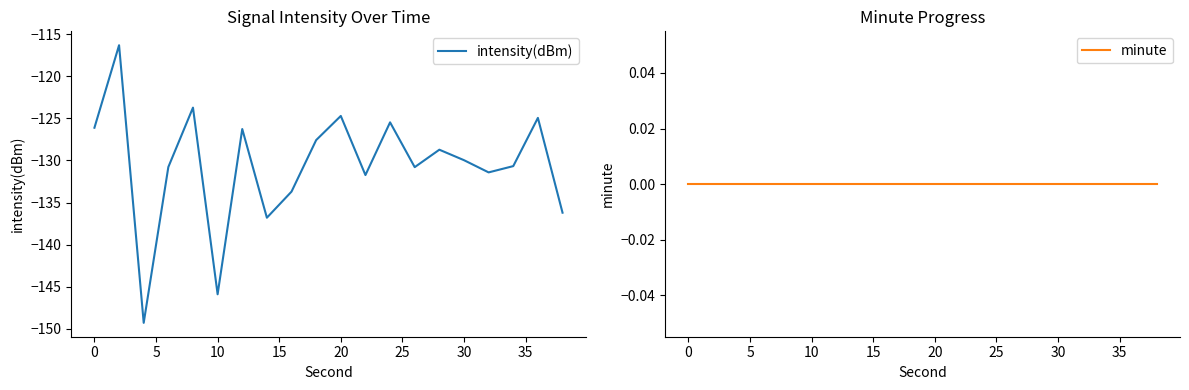

True or false: intensity(dBm) and minute intersect in this chart.

False